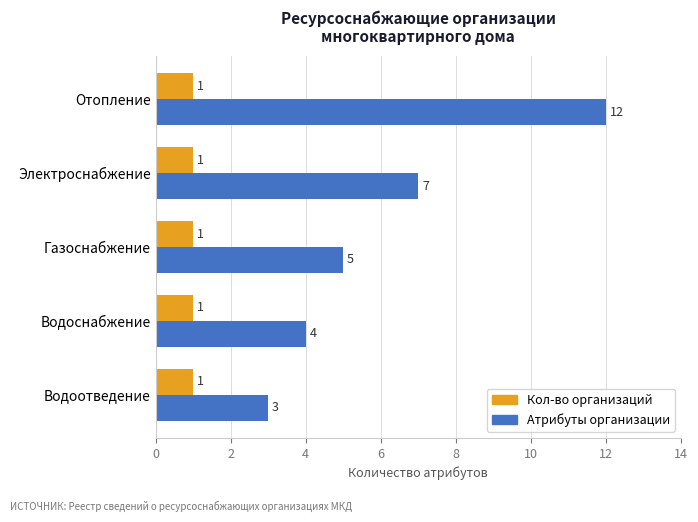

What is the difference between the highest and lowest values at Водоснабжение?

3